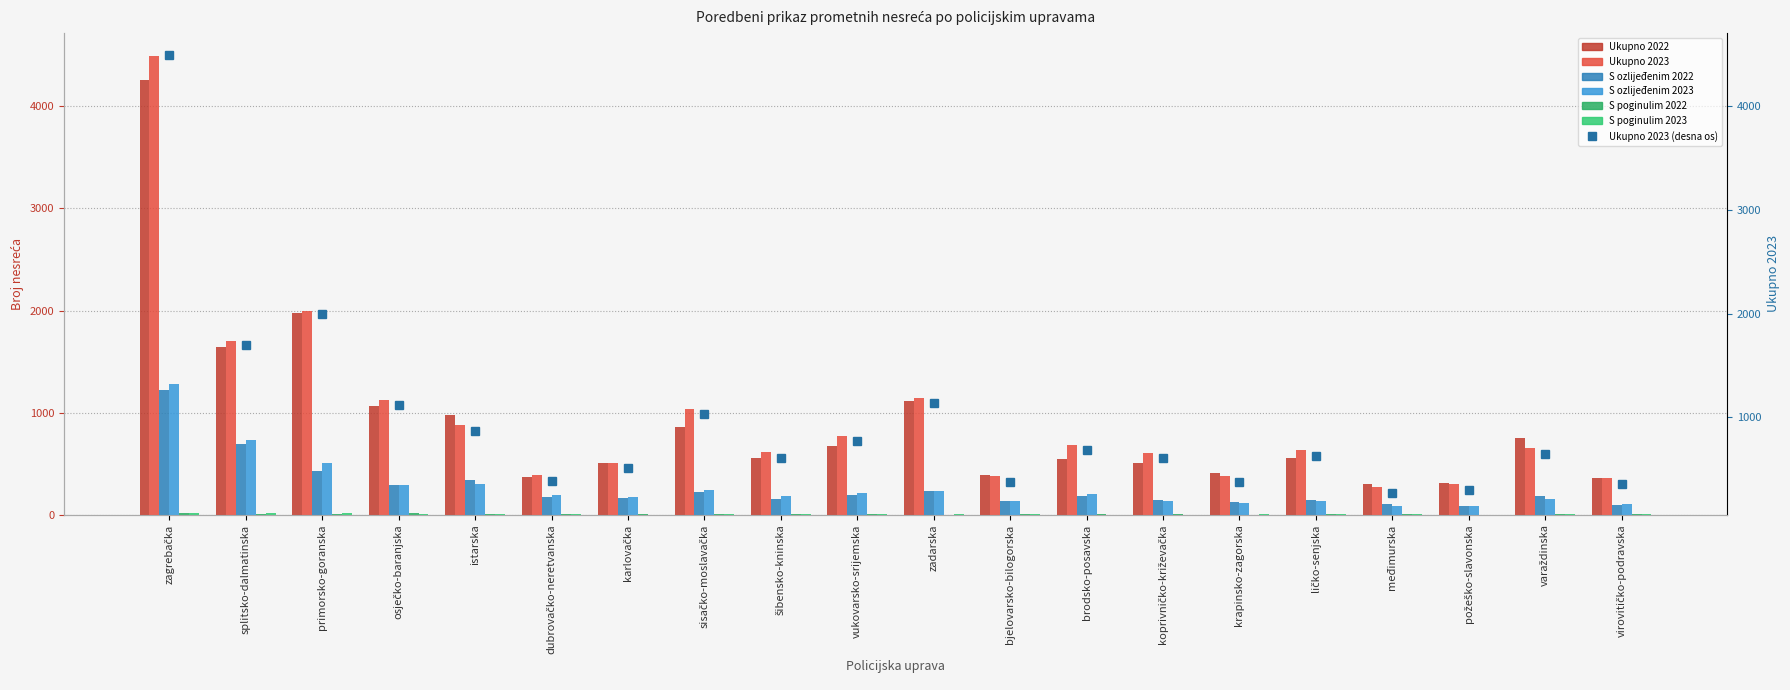

At međimurska, list the series in order from smallest to largest.

S poginulim 2022, S poginulim 2023, S ozlijeđenim 2023, S ozlijeđenim 2022, Ukupno 2023, Ukupno 2022